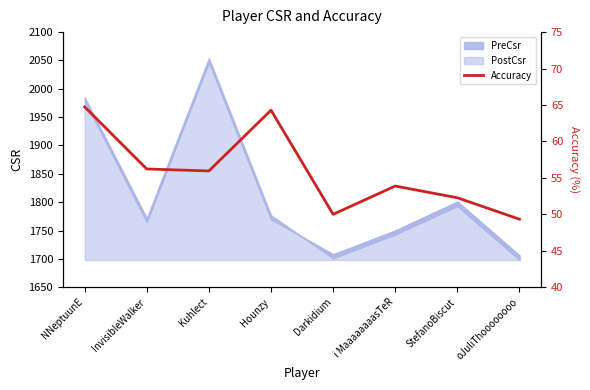

What is the label of the 7th point from the right?

InvisibleWalker